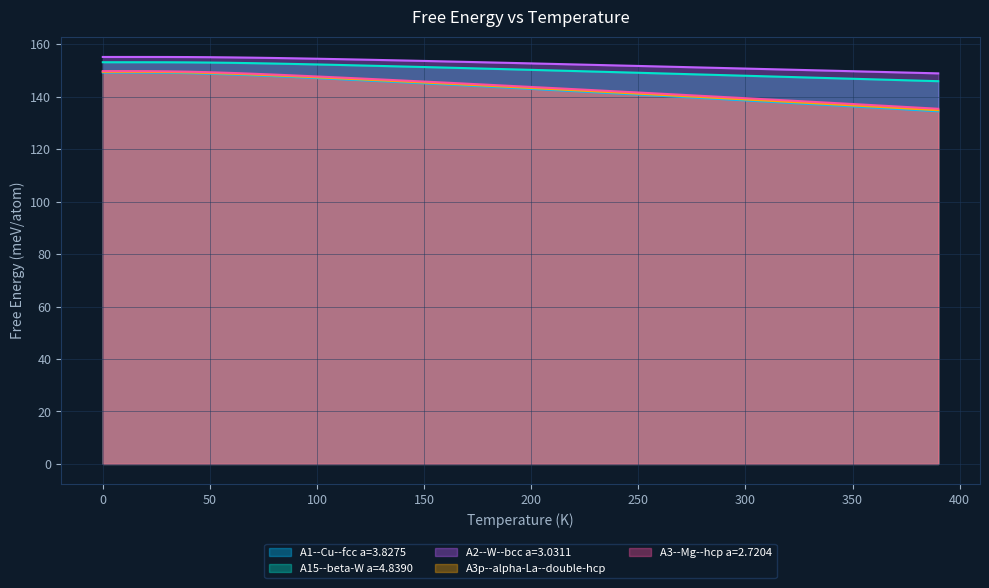

Is the value of A2--W--bcc a=3.0311 at 360.0 greater than the value of A15--beta-W a=4.8390 at 10.0?

No